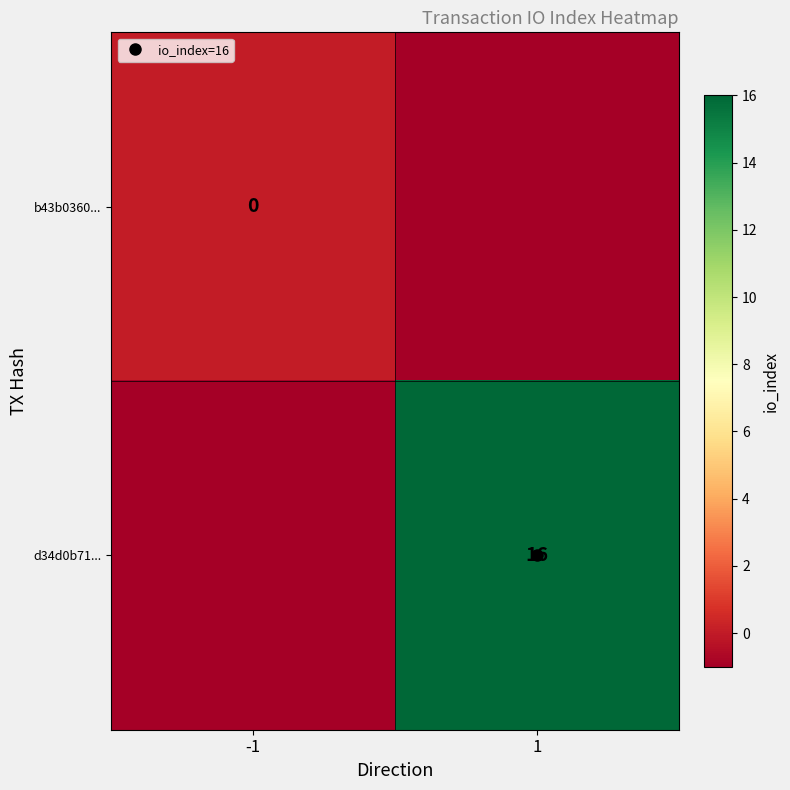

Which category has the highest value across all series?

1